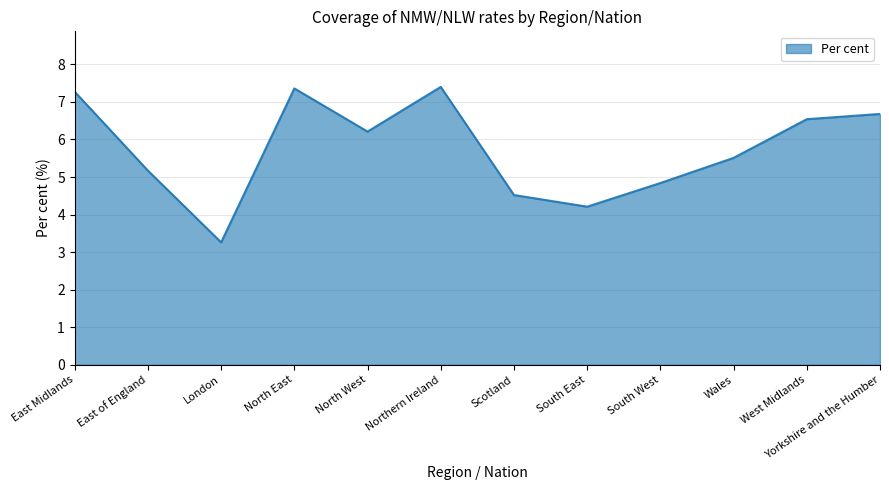

At which category does the chart reach its minimum across all series?

London